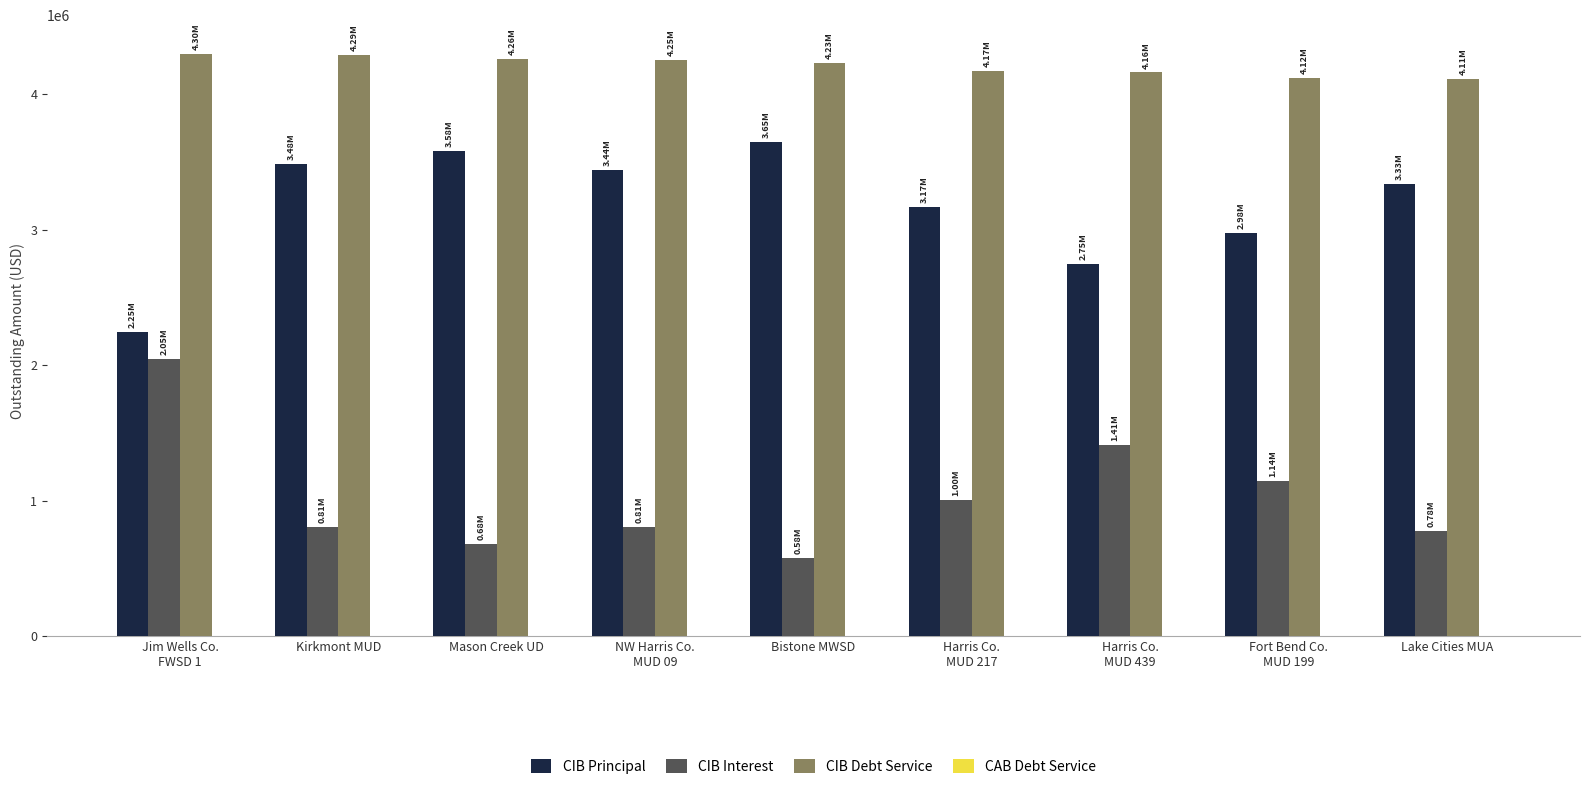

How many bars are there in total?

27